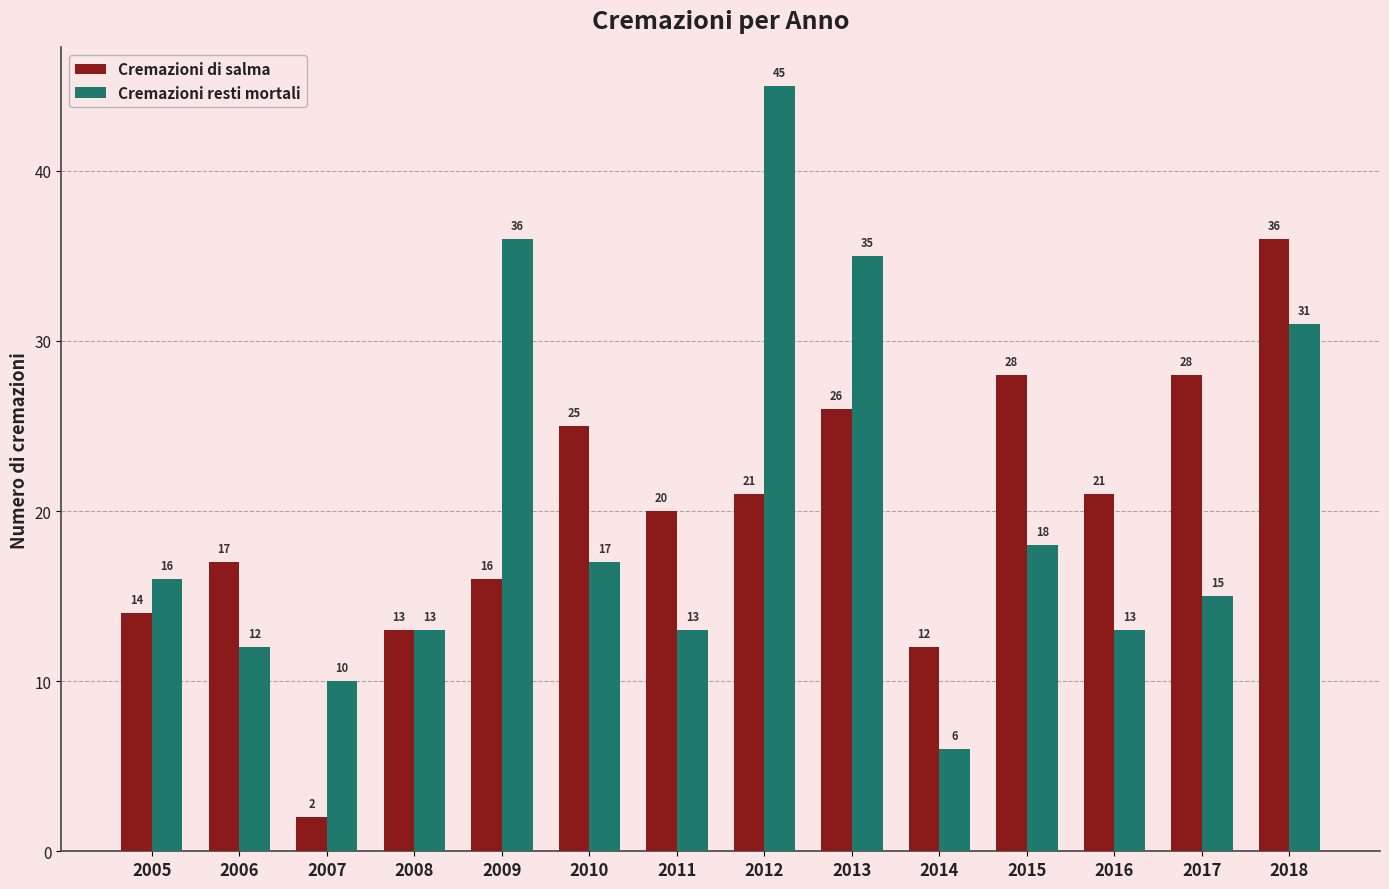

Is the value of Cremazioni di salma at 2014 greater than the value of Cremazioni resti mortali at 2008?

No